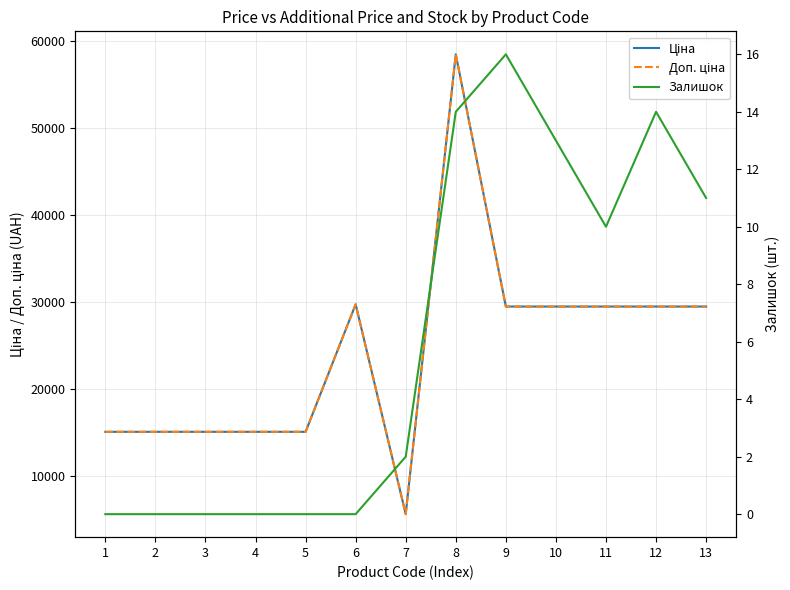

How many values in the Ціна series are below 29491?

6